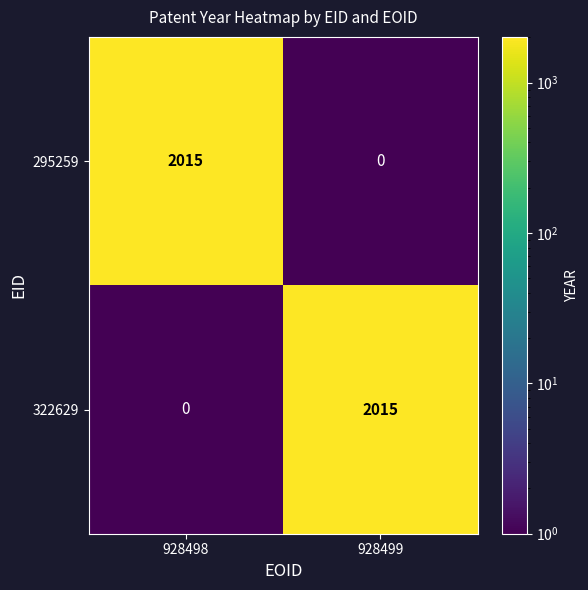

Which series has the largest range (max minus min)?

295259